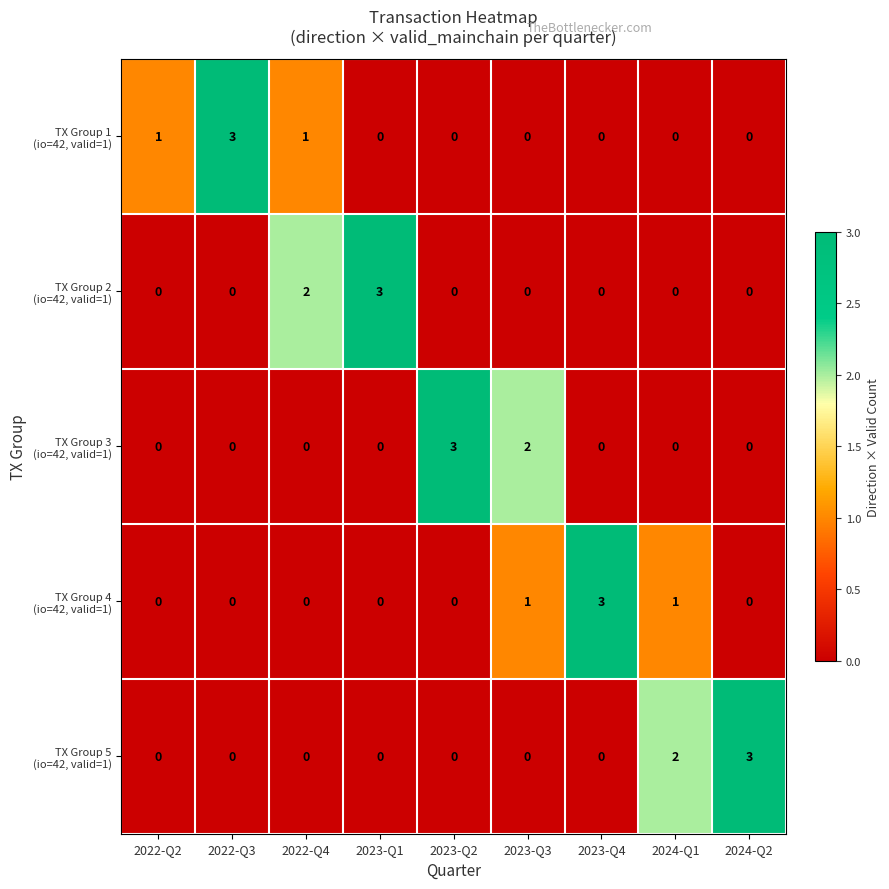

At how many categories does at least one series exceed 0?

9